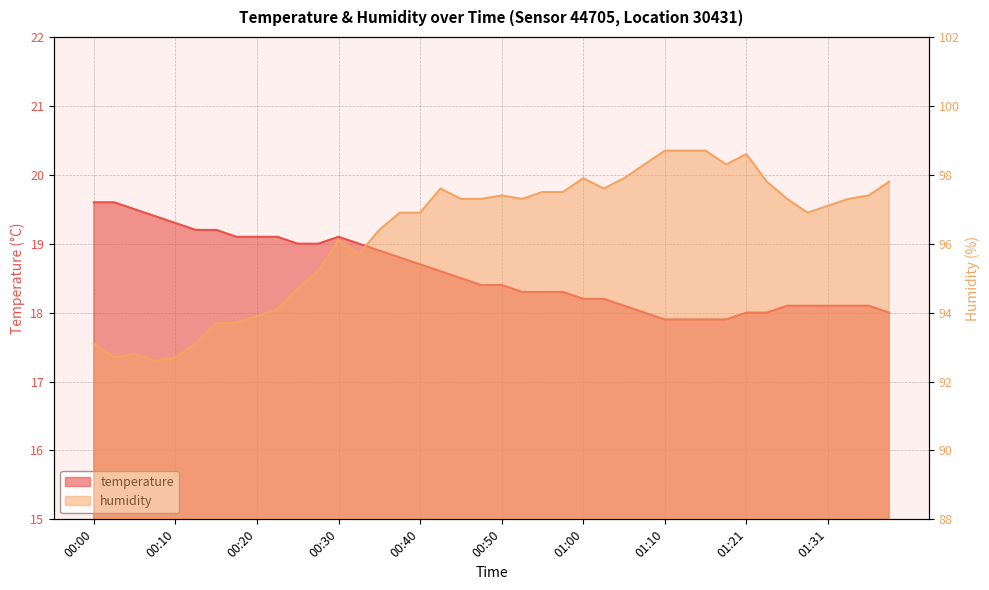

What is the total value across all series at 01:18?

116.2